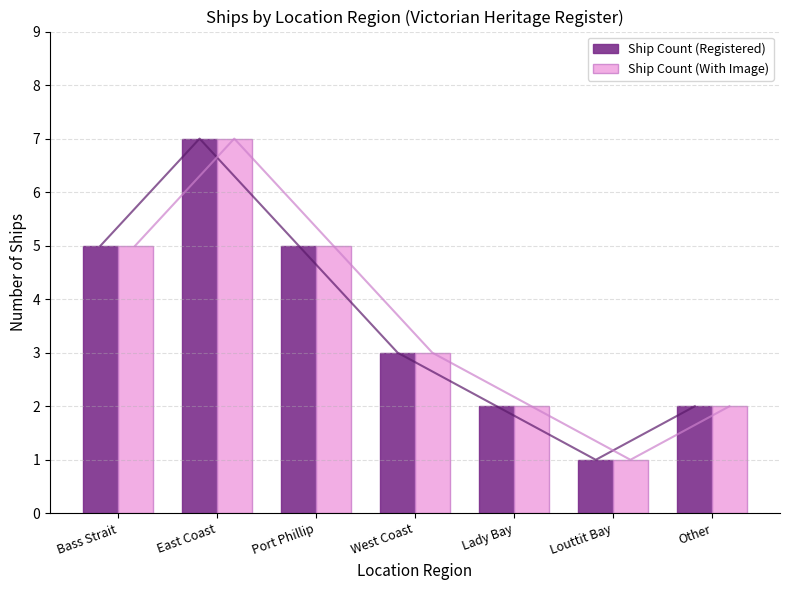

What is the label of the 5th bar from the right?

Port Phillip